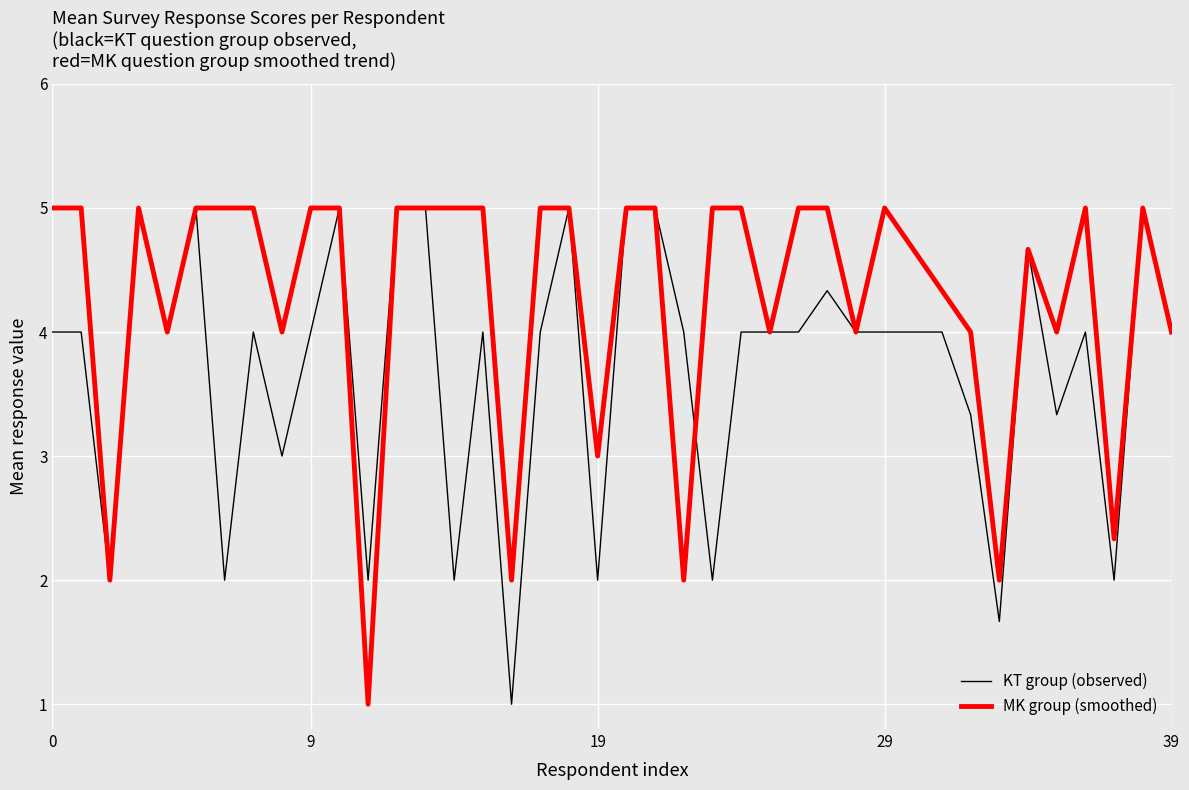

List the series in order of their overall mean, highest first.

MK group (smoothed), KT group (observed)